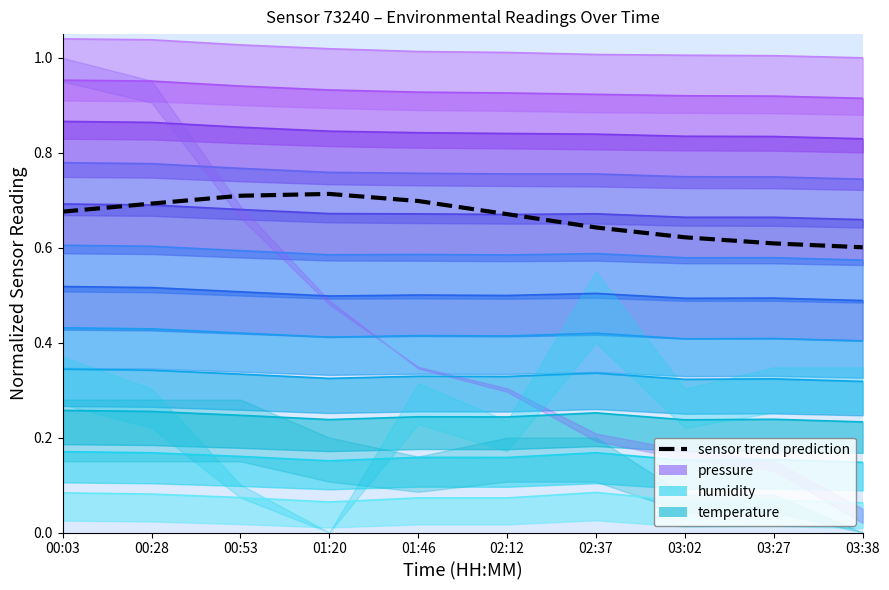

True or false: the data shows 0.7 at 01:46.

True